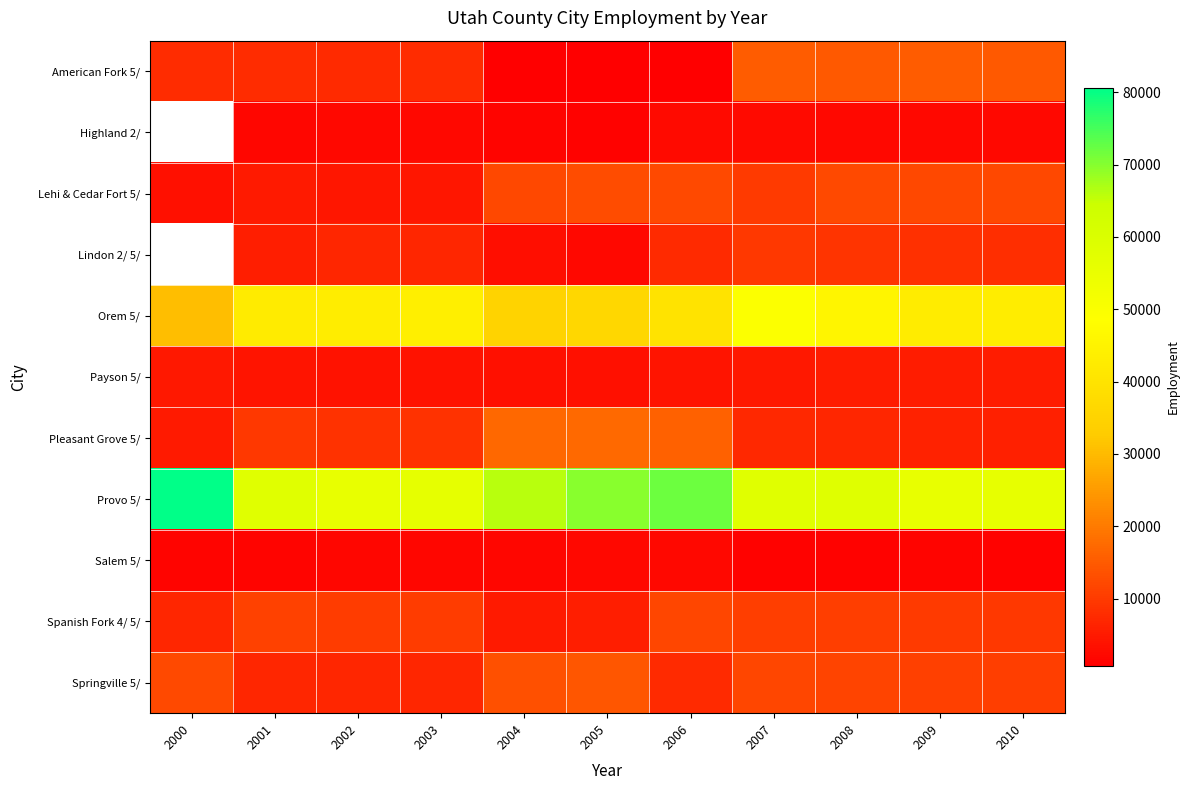

What is the difference between the maximum and minimum values in the Lehi & Cedar Fort 5/ series?

9299.0